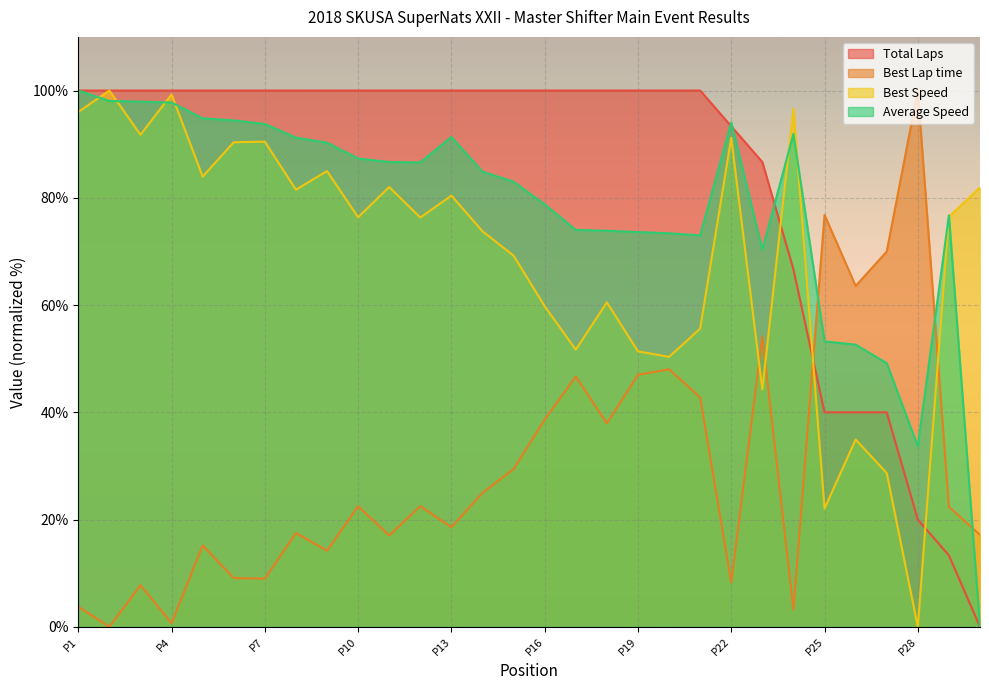

How many values in Best Lap time are above zero?

29